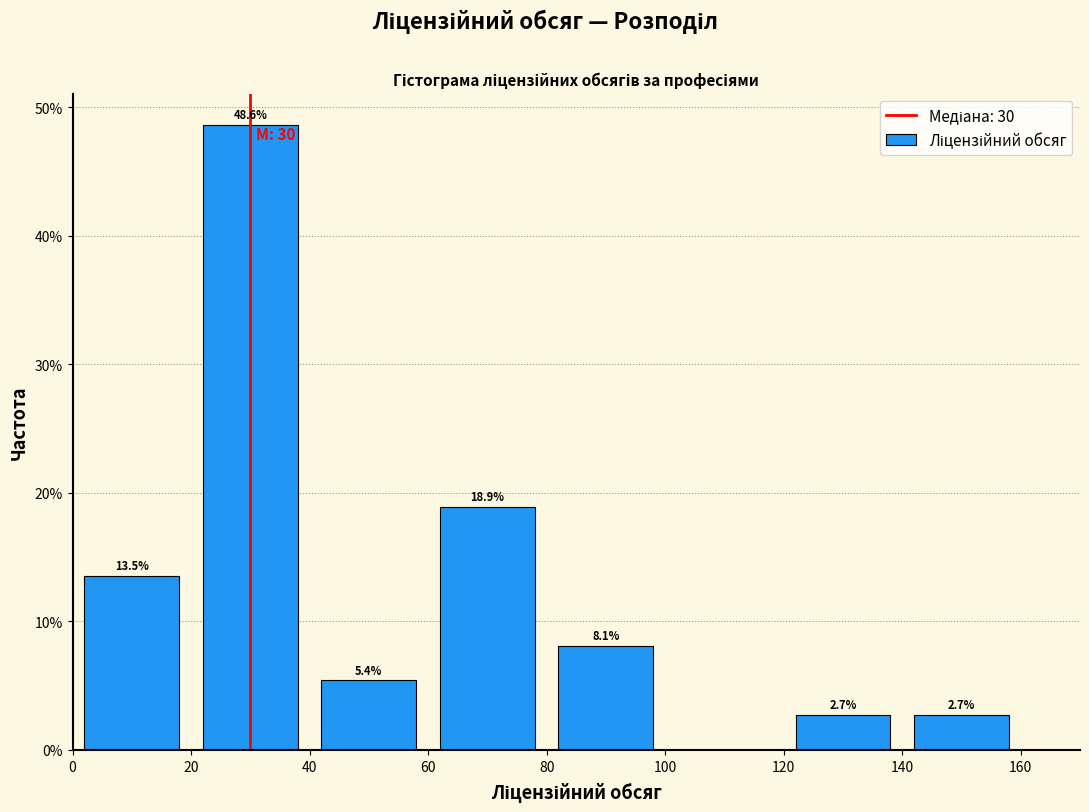

Which range on the x-axis has the tallest bar?

20 to 40